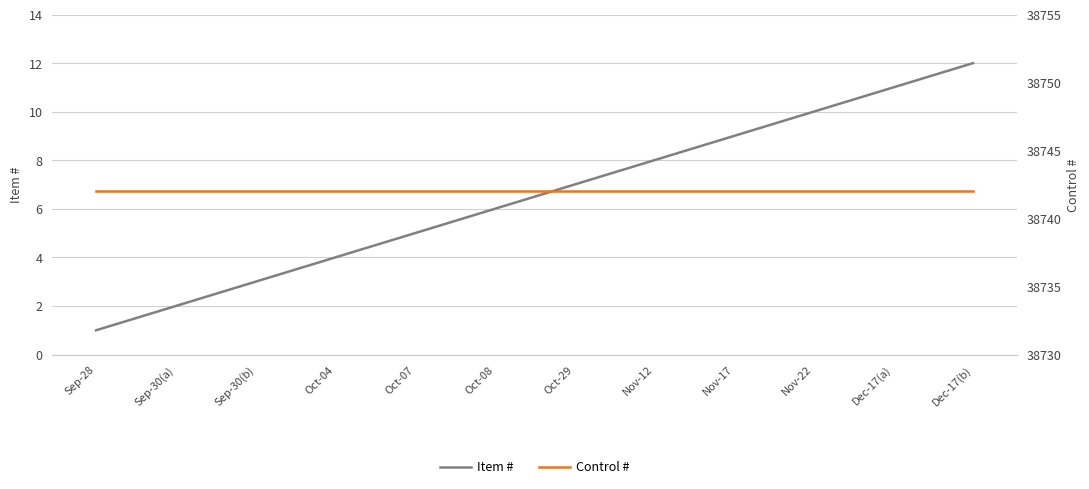

What is the sum of the Item # values at Sep-30(b) and Oct-08?

9